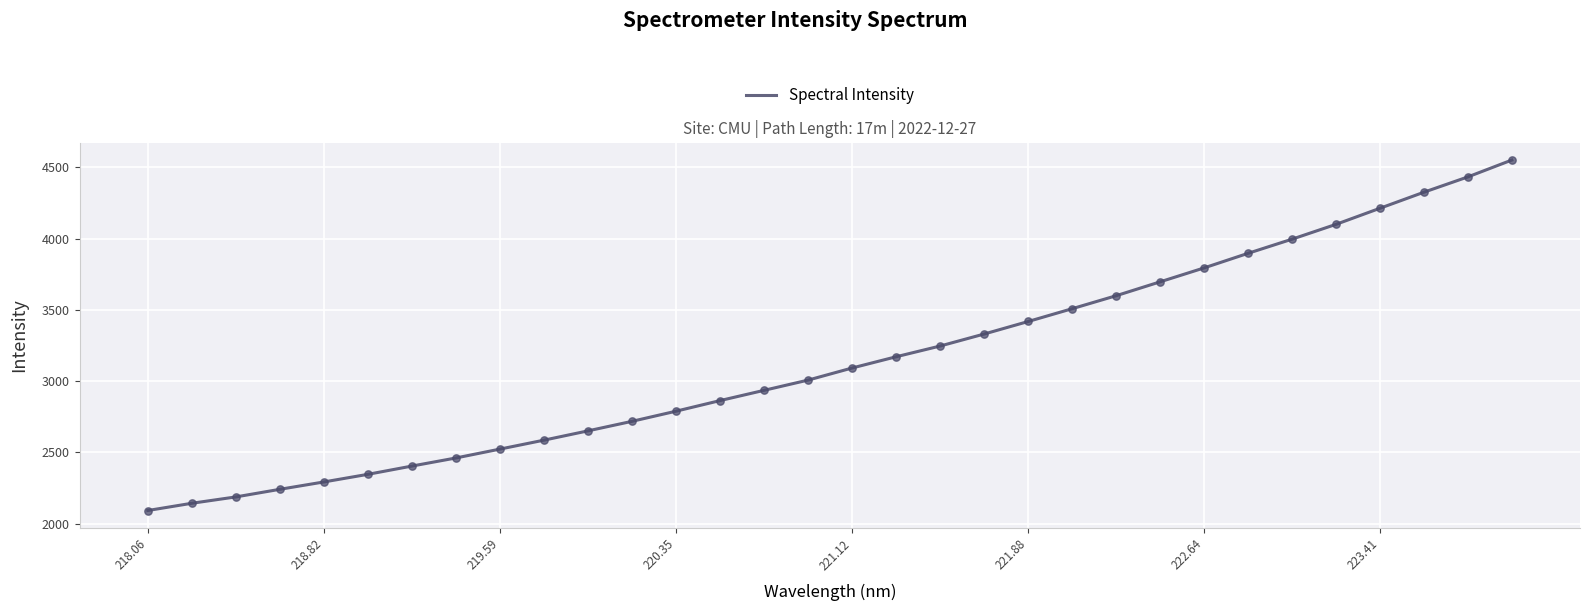

What is the difference between the maximum and minimum values?

2459.2